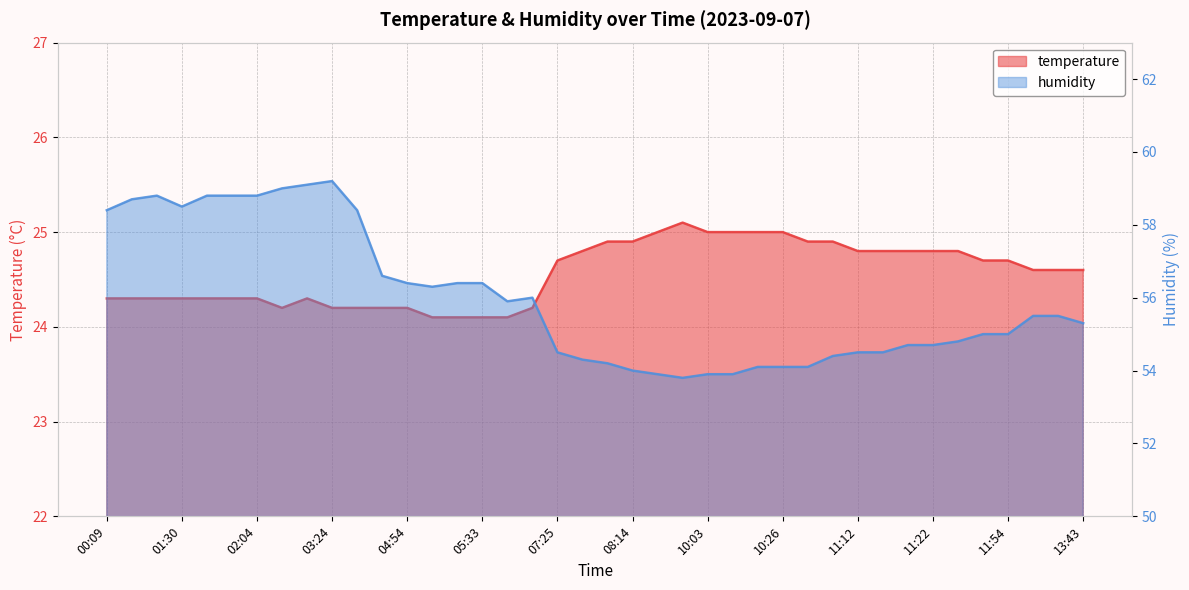

What is the difference between the humidity values at 03:12 and 11:29?

4.3